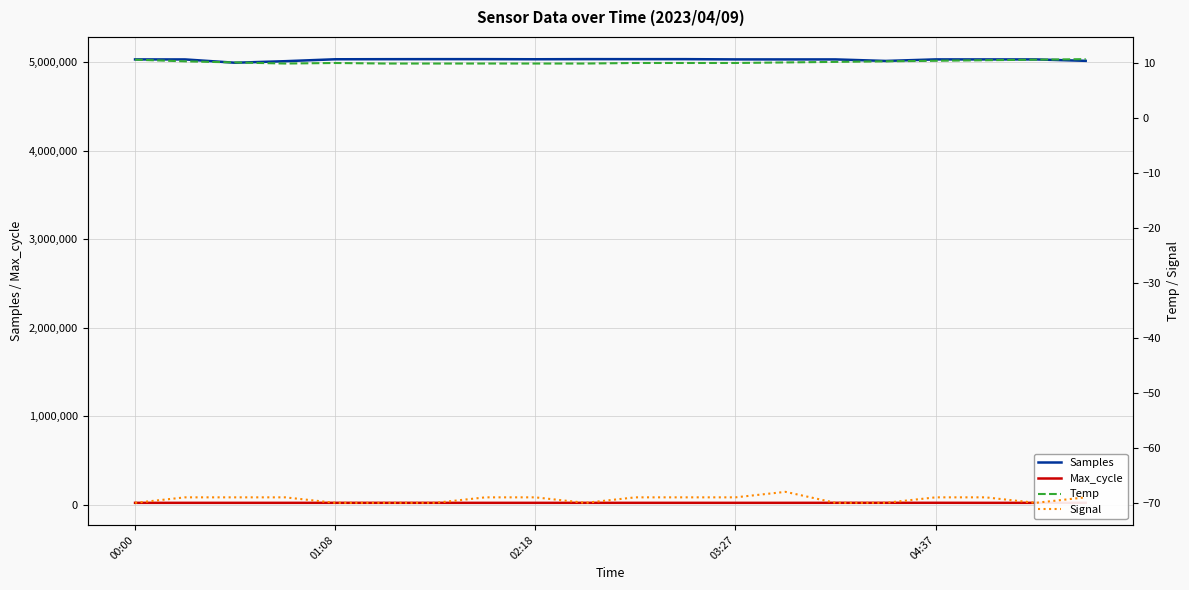

What are all the series names shown in the legend?

Samples, Max_cycle, Temp, Signal